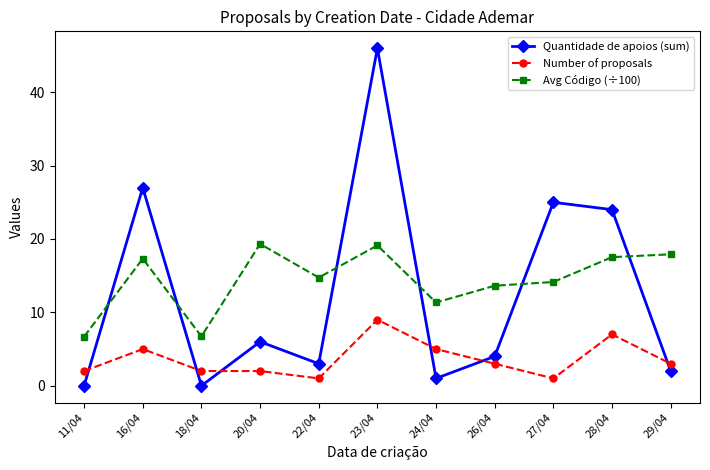

Which category has the highest value across all series?

23/04